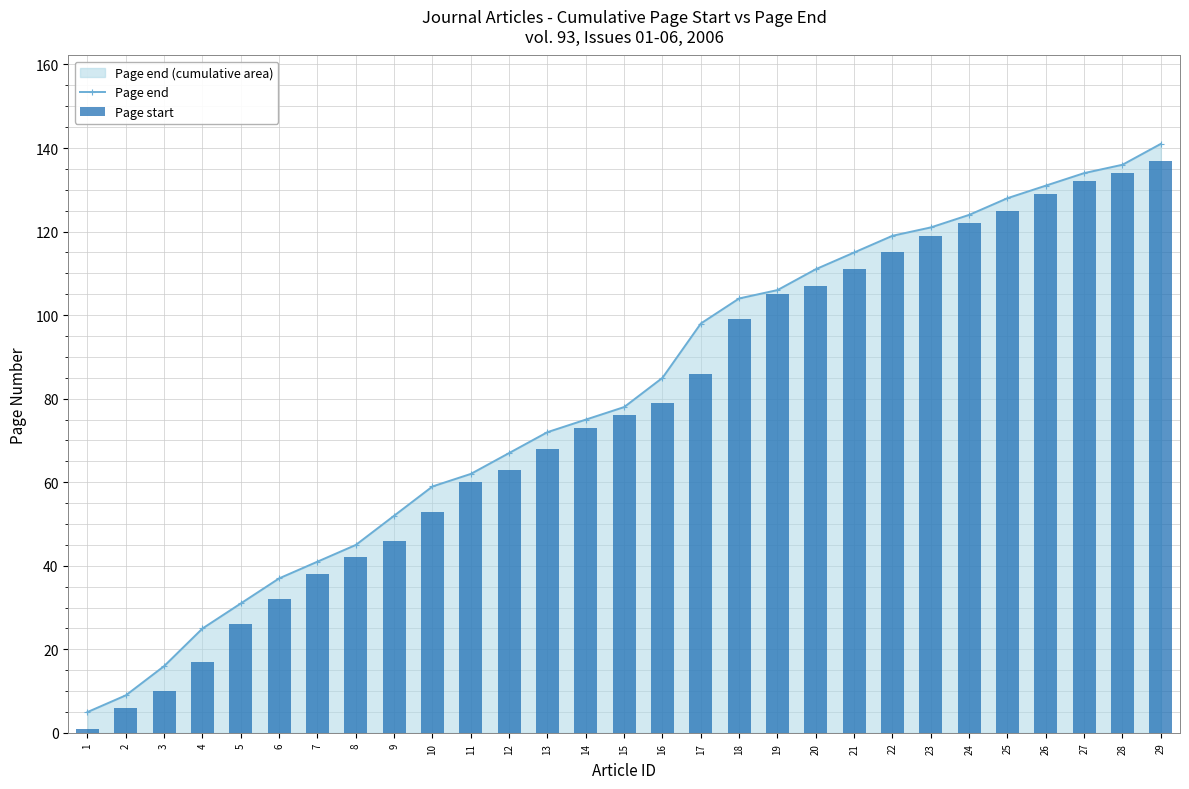

True or false: Page end has a value of 62 at 11.

True